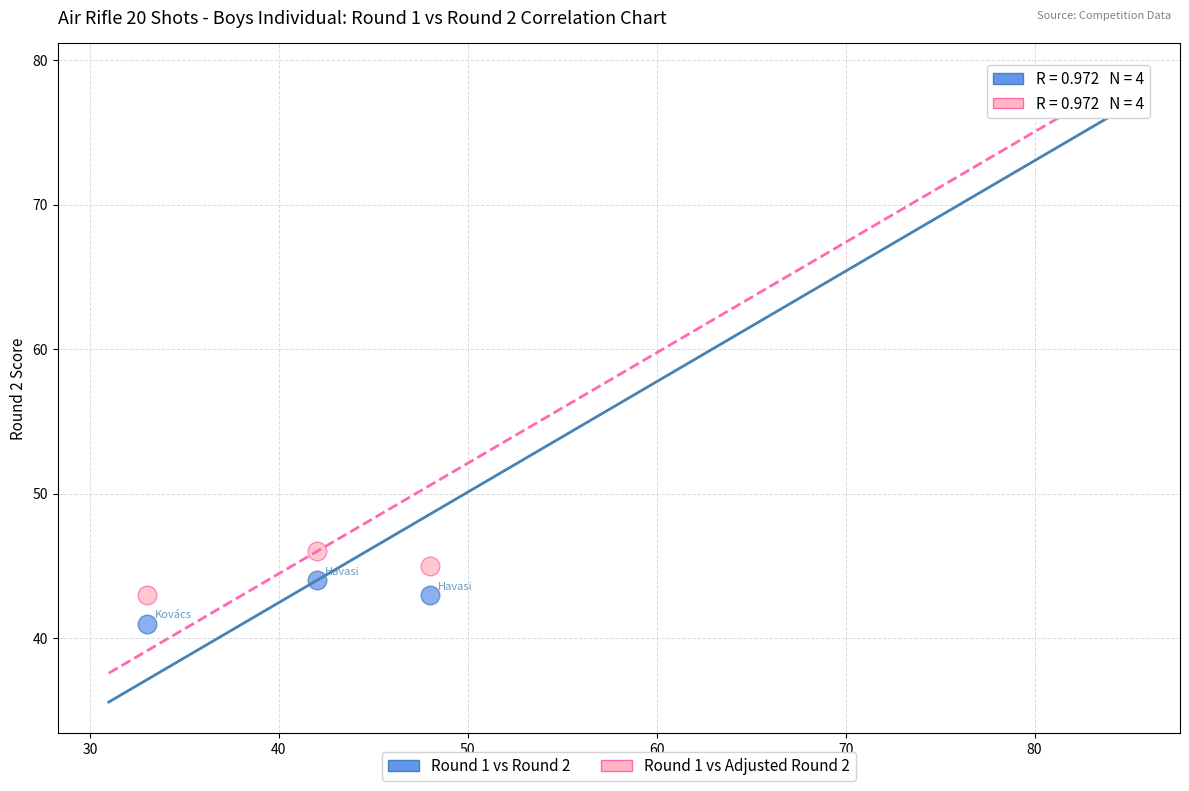

Which series contains the highest Y value?

Round 1 vs Adjusted Round 2